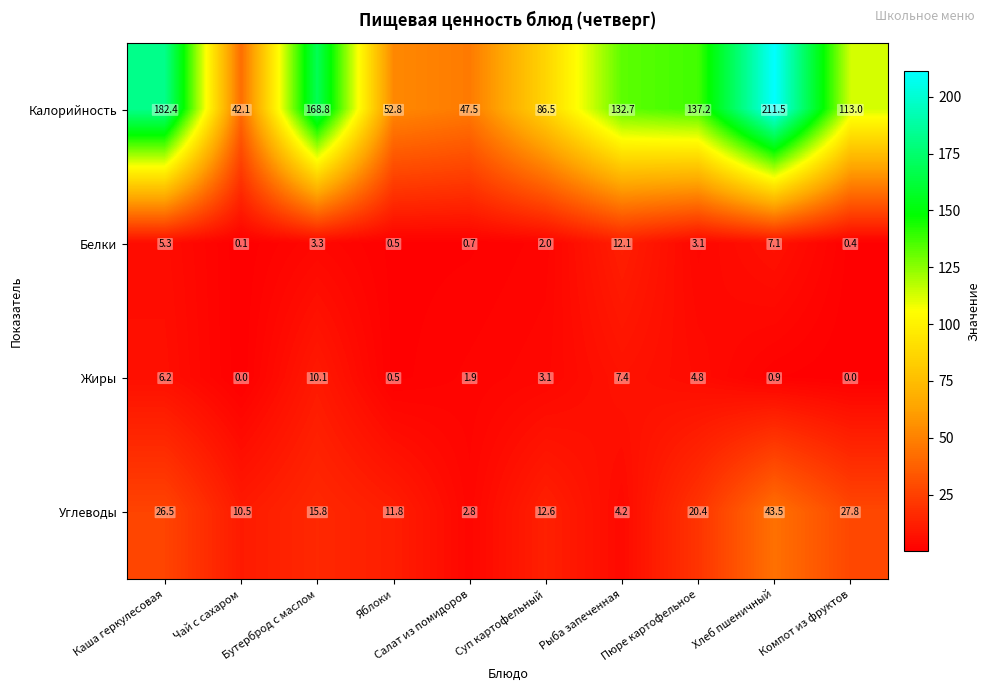

What is the difference between the second highest and minimum values in the Углеводы series?

25.0